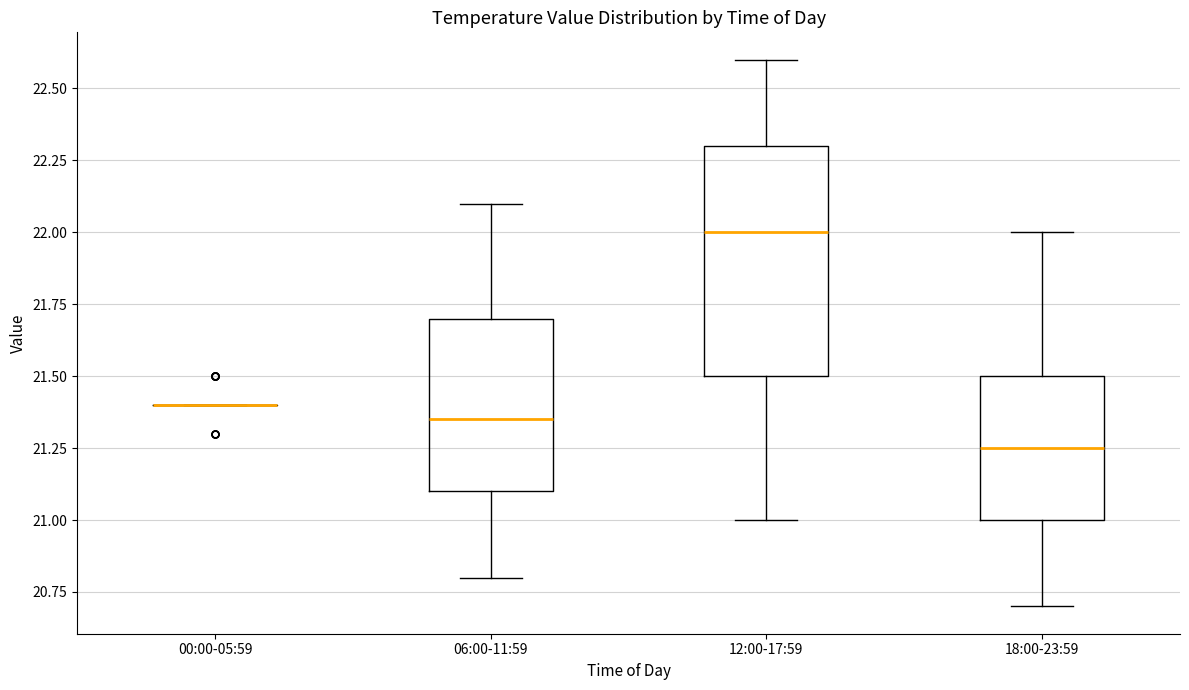

Where is the upper edge of the box for 06:00-11:59 on the y-axis? The values are not printed on the chart, so give them approximately, as read against the axis.

21.70